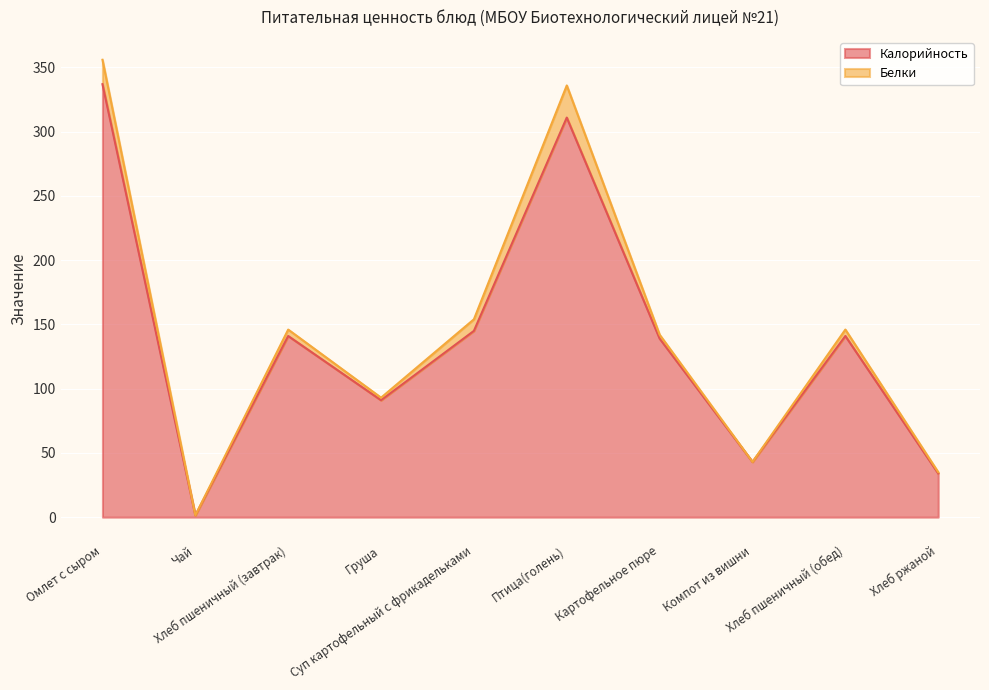

Does the chart display data point markers on the line(s)?

No